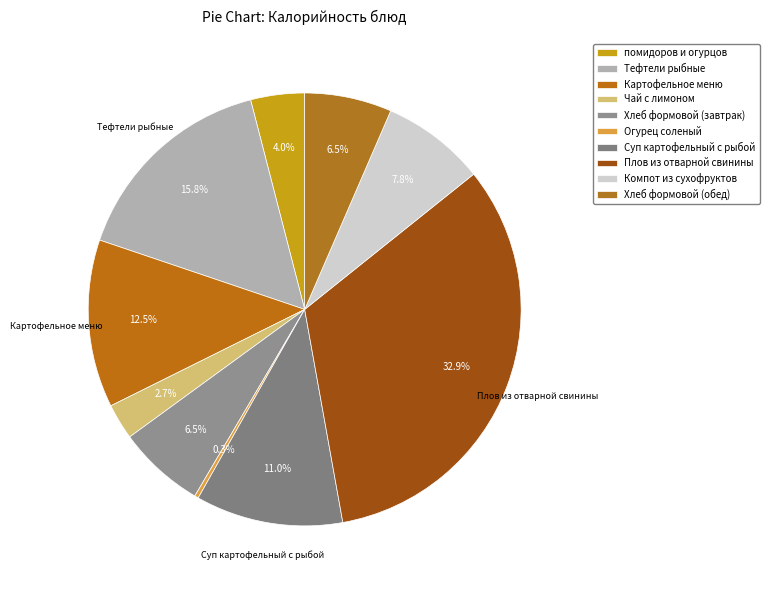

To the nearest percent, what is the average slice percentage?

10%